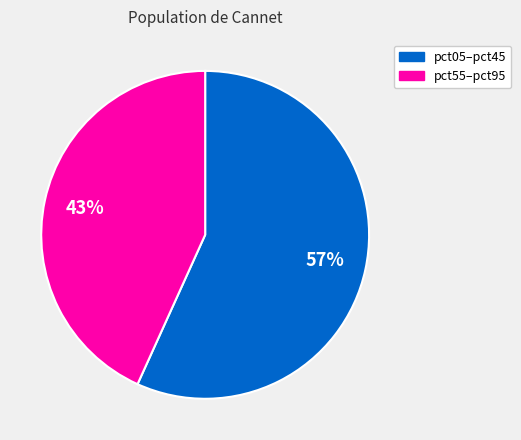

Does any single category account for the majority?

Yes